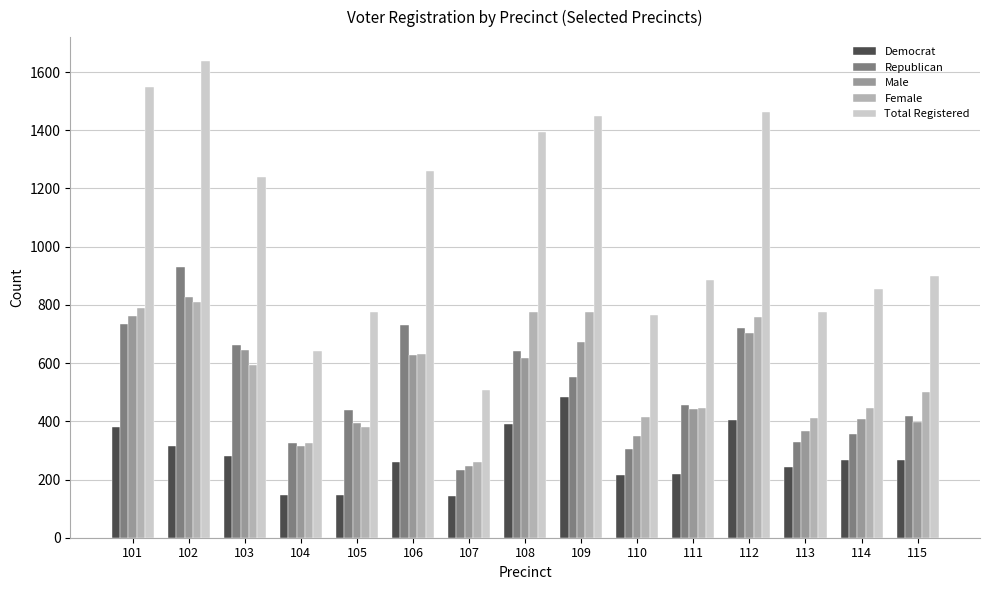

What is the value of the Total Registered bar at the 5th from the left?

776